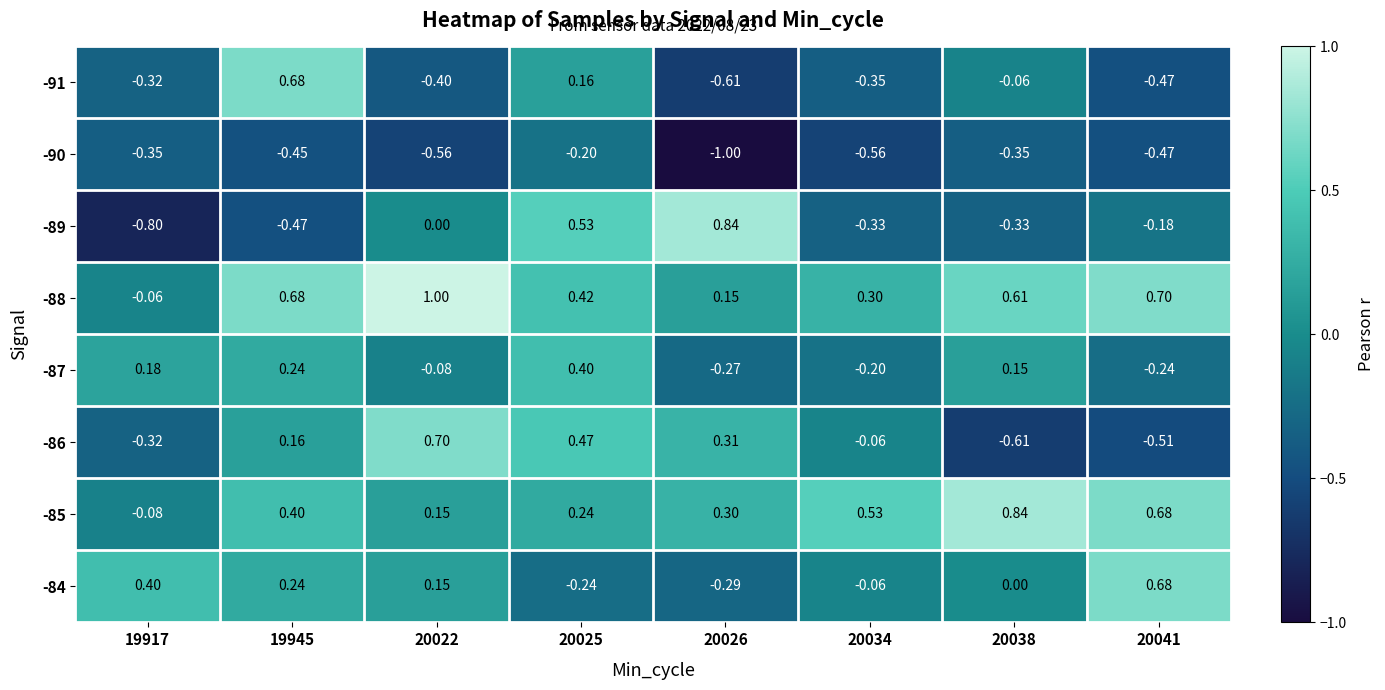

At which category does the chart reach its minimum across all series?

20026